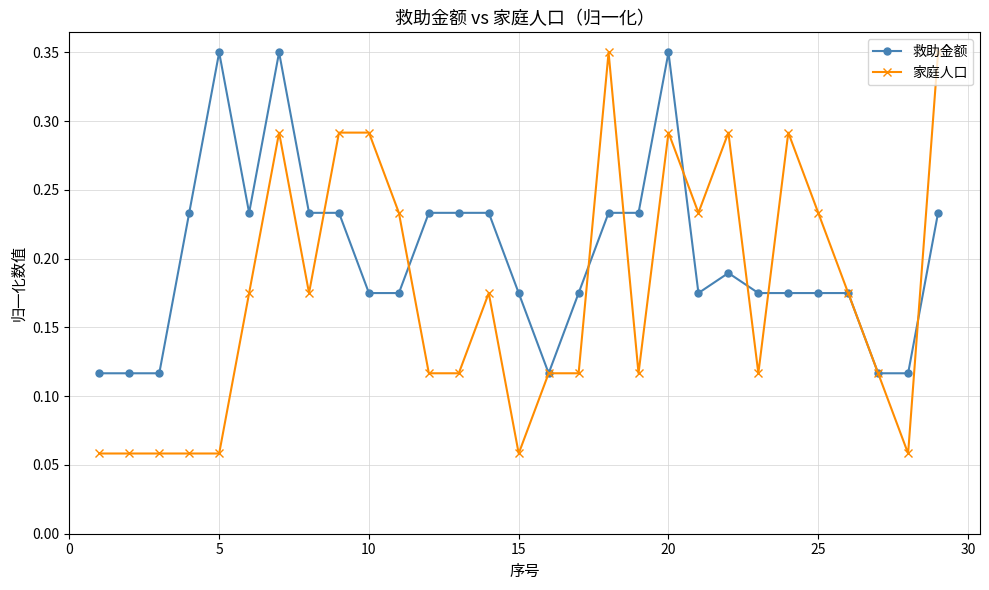

True or false: 救助金额 has more than 2 points higher than both neighbors.

True